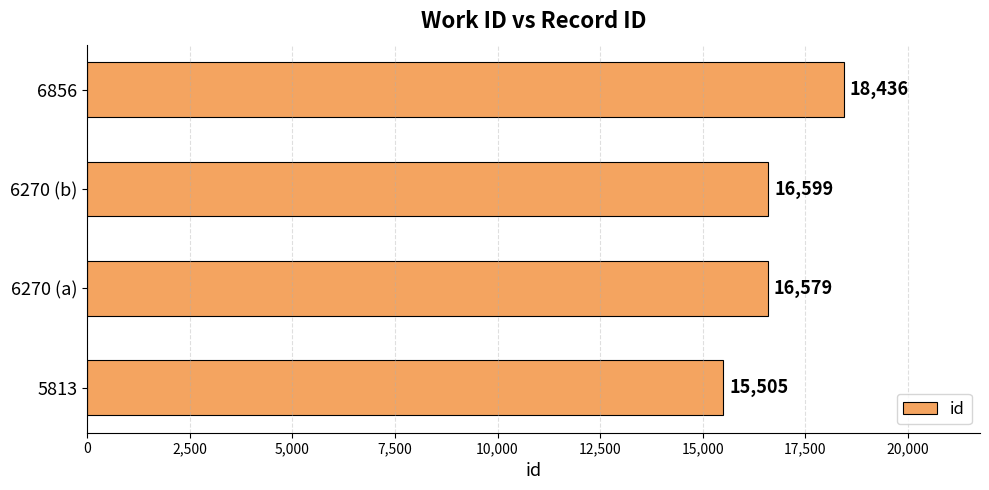

The chart shows a value of 3597 at 5813. True or false?

False